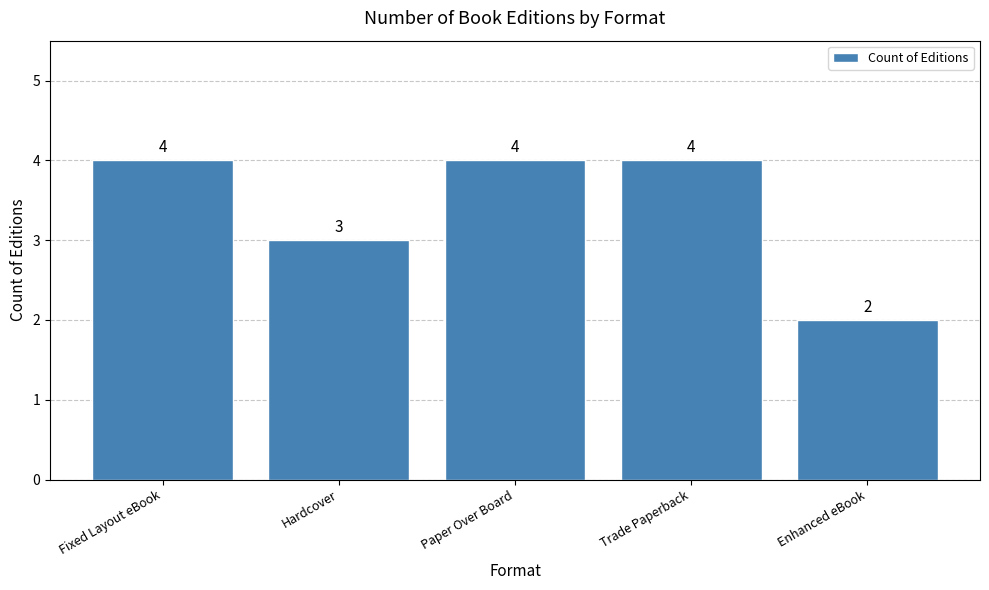

What is the label of the 4th bar from the right?

Hardcover